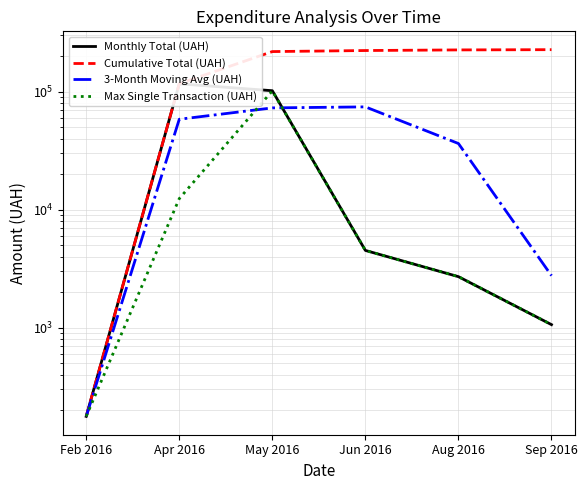

Reading right to left, what are all the values shown in this chart?

Monthly Total (UAH): Sep 2016=1061.3	Aug 2016=2706.1	Jun 2016=4514.0	May 2016=101817.0	Apr 2016=116532.4	Feb 2016=177.2
Cumulative Total (UAH): Sep 2016=226807.9	Aug 2016=225746.7	Jun 2016=223040.6	May 2016=218526.6	Apr 2016=116709.6	Feb 2016=177.2
3-Month Moving Avg (UAH): Sep 2016=2760.4	Aug 2016=36345.7	Jun 2016=74287.8	May 2016=72842.2	Apr 2016=58354.8	Feb 2016=177.2
Max Single Transaction (UAH): Sep 2016=1061.3	Aug 2016=2706.1	Jun 2016=4514.0	May 2016=101565.0	Apr 2016=12405.8	Feb 2016=177.2